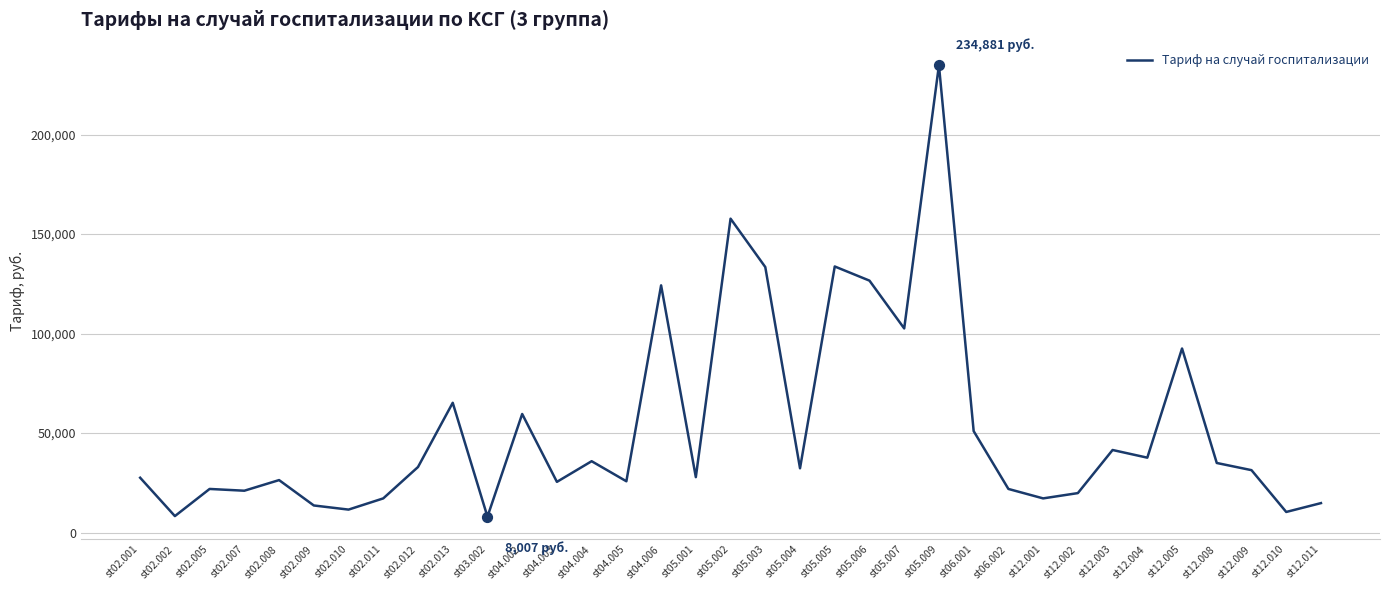

What is the ratio of the value at st02.009 to the value at st02.008?

0.5